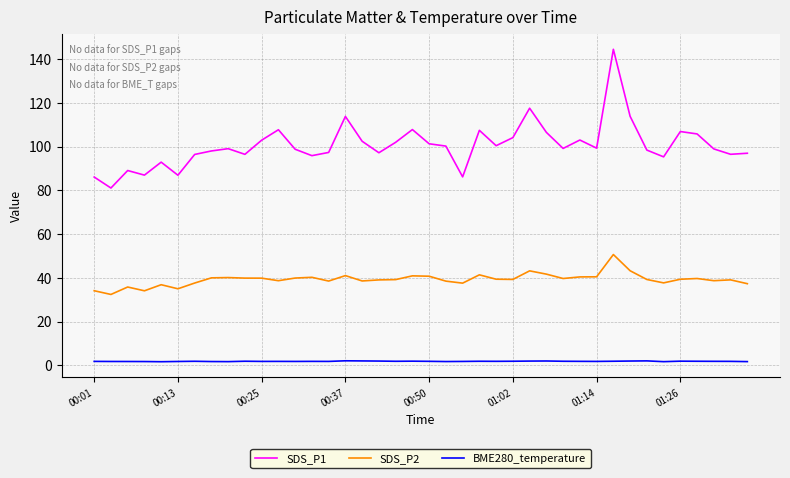

Rank the series by their maximum value, from highest to lowest.

SDS_P1, SDS_P2, BME280_temperature